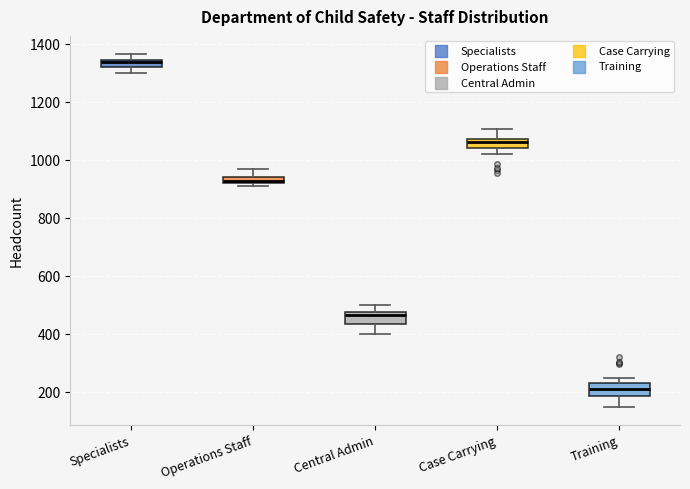

Where is the upper edge of the box for Specialists on the y-axis? The values are not printed on the chart, so give them approximately, as read against the axis.

1340